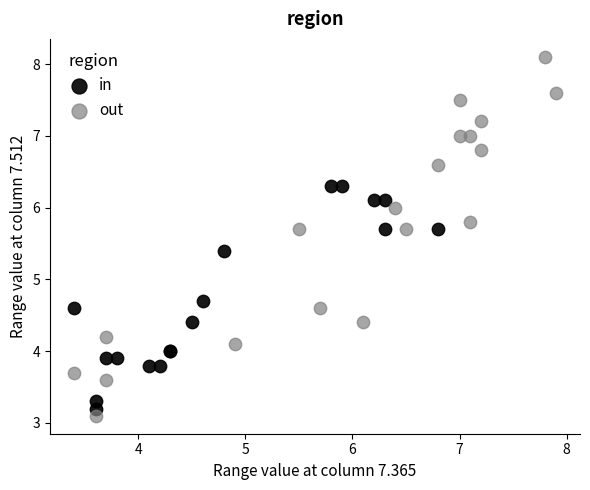

Which series has the widest spread of Y values?

out